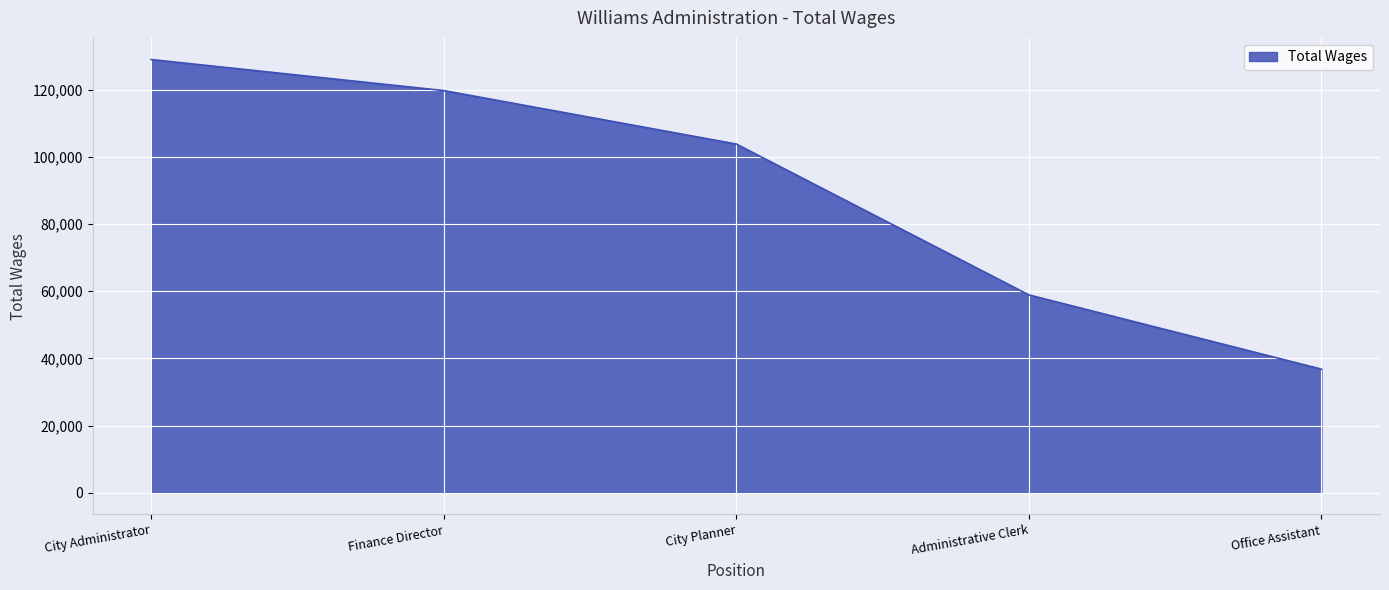

Approximately how many times larger is the value at City Planner compared to Office Assistant?

2.8